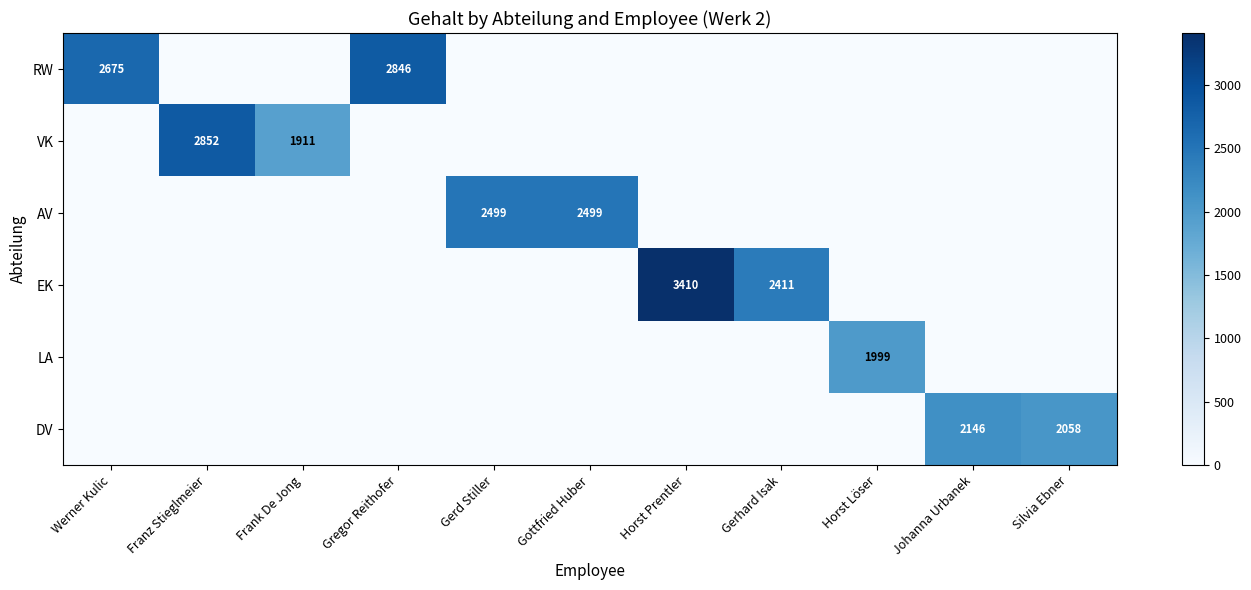

Is it true that DV equals 922 at Johanna Urbanek?

False